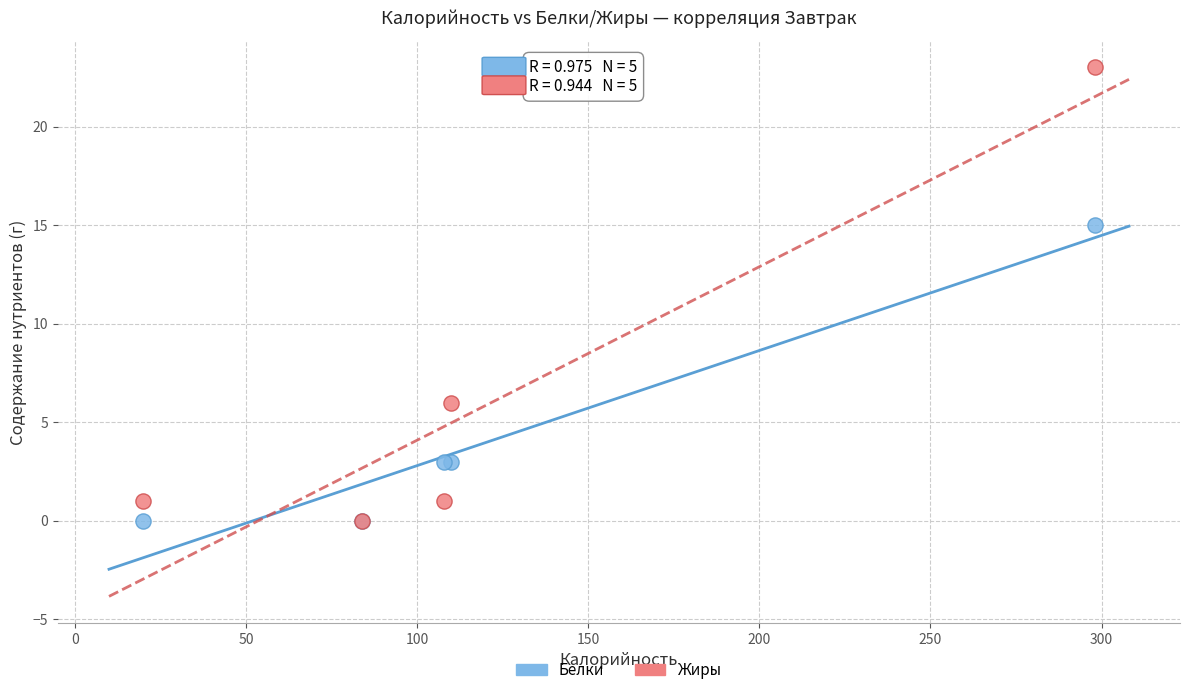

What are all the series names shown in the legend?

Белки, Жиры